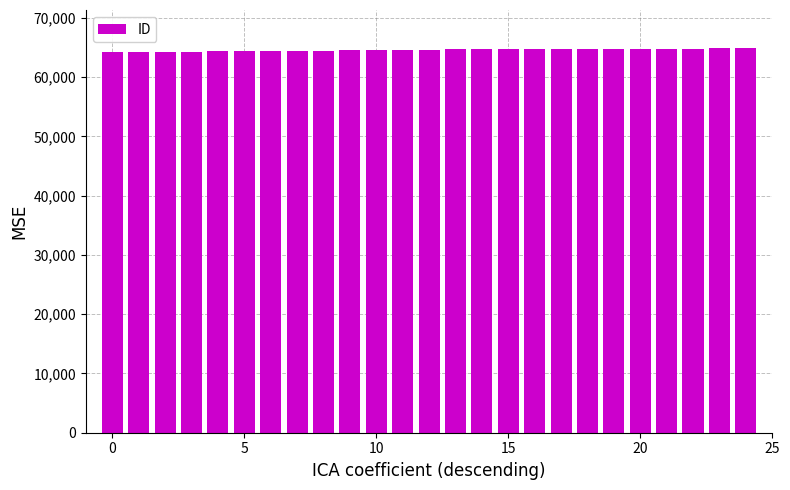

How many values are below 64634?

12